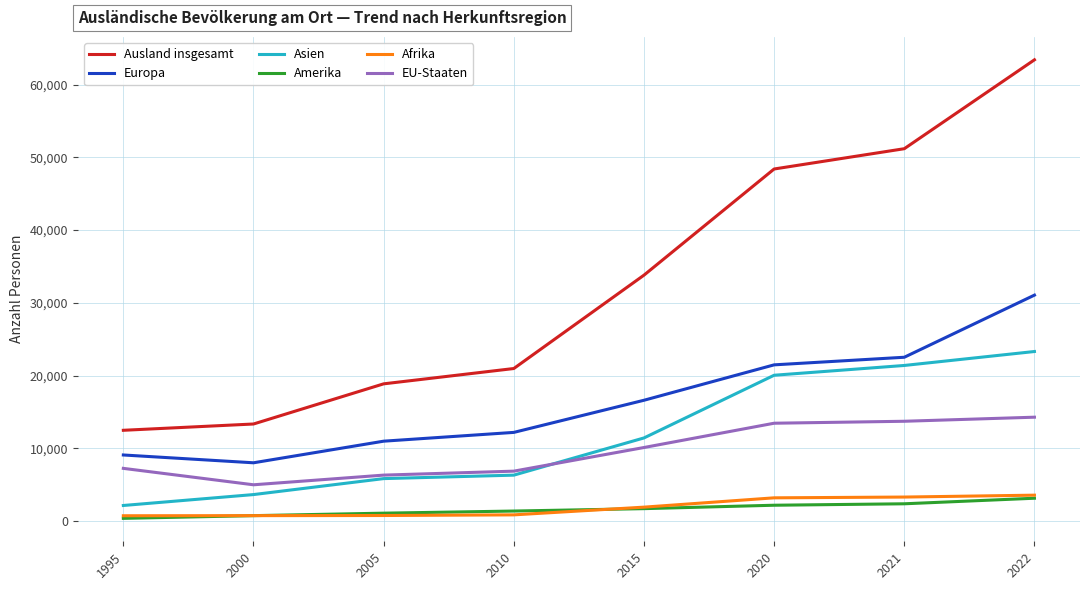

Which series has the largest range (max minus min)?

Ausland insgesamt